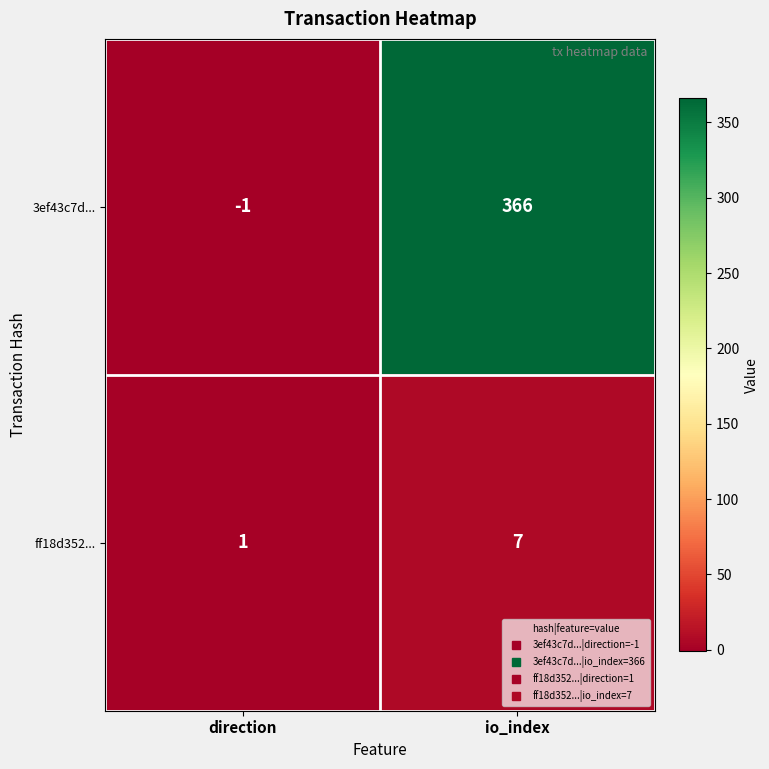

What is the spread (max minus min) of values at io_index?

359